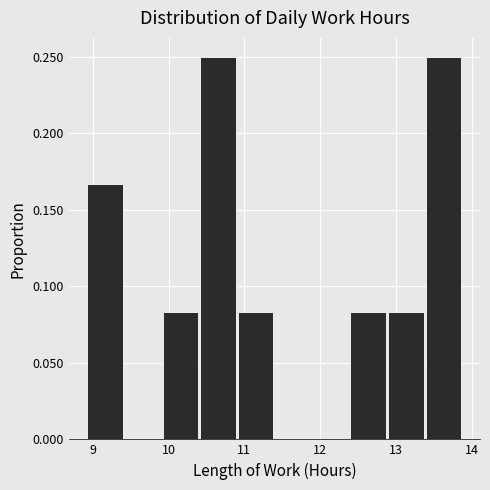

How tall is the bar that spans 10.9 to 11.4 on the x-axis? Neither the bar edges nor the heights are printed on the chart, so give them approximately, as read against the axes.

0.085